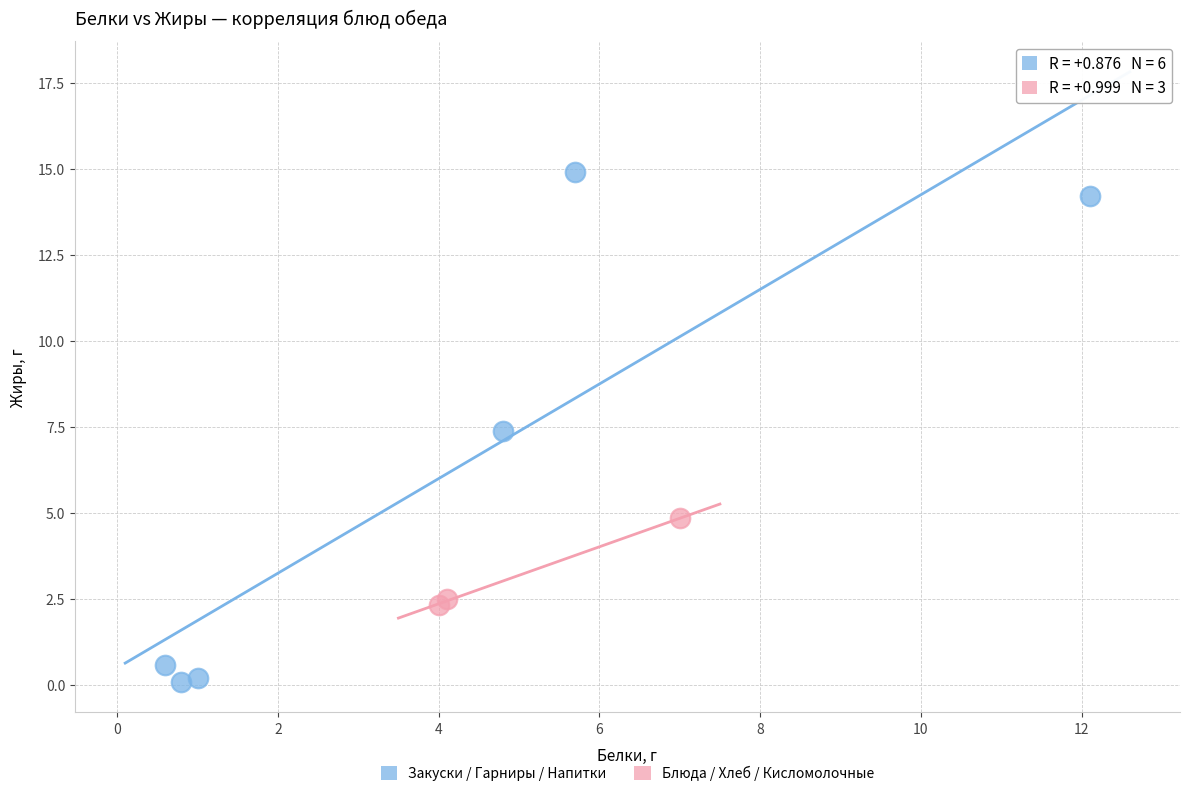

Which series reaches the minimum Y coordinate?

Закуски / Гарниры / Напитки